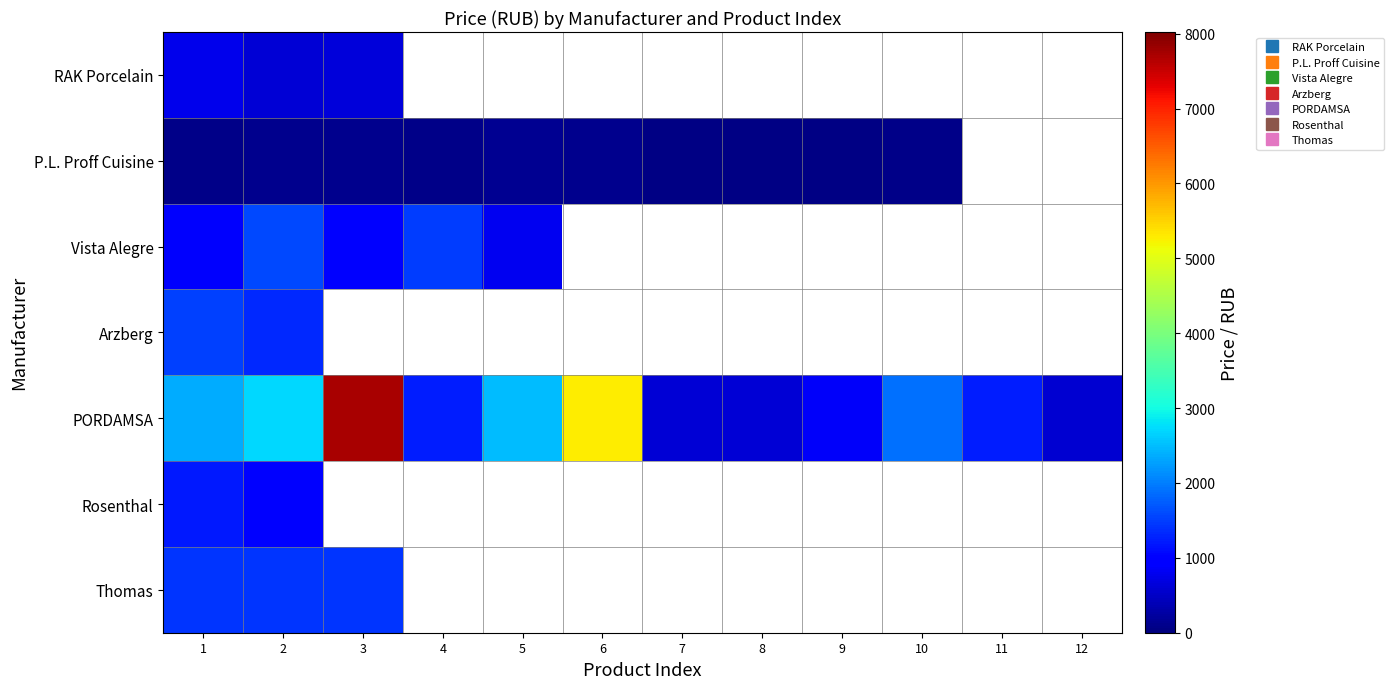

Count the P.L. Proff Cuisine values in the range 69 to 137.

7